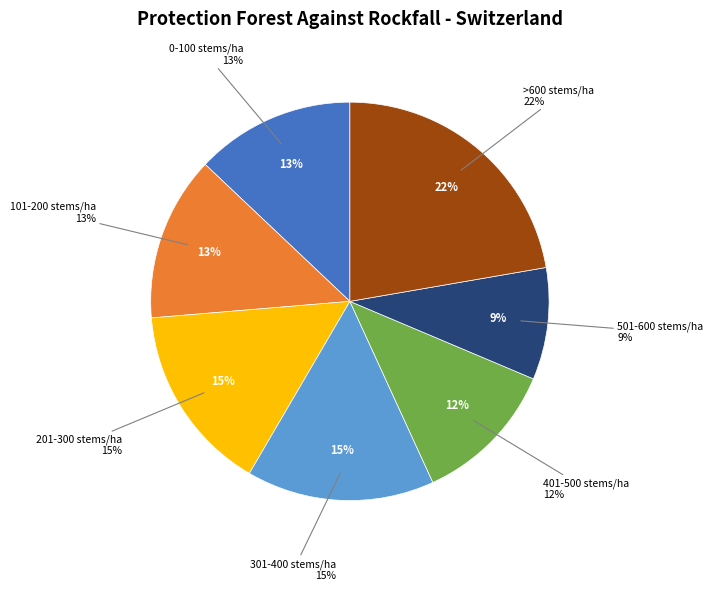

Which slice is the largest?

>600 stems/ha